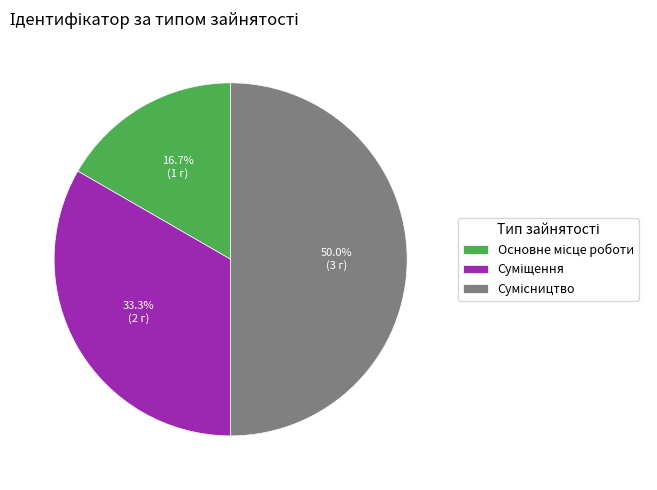

How much of the chart is everything except Основне місце роботи?

83.3%